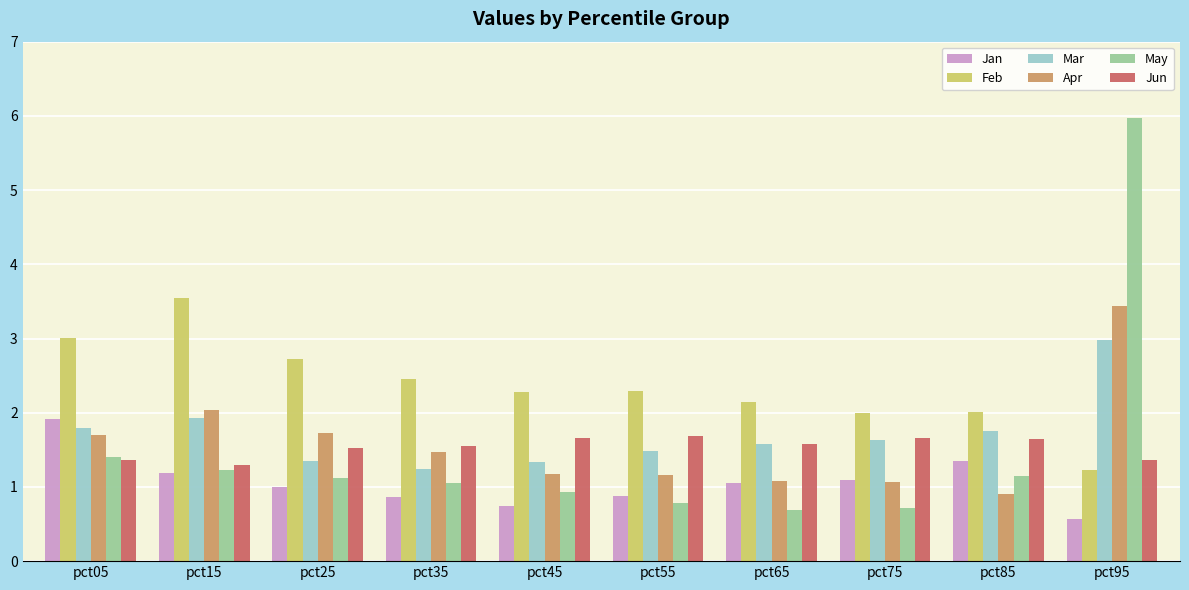

True or false: Jun has a value of 2.1 at pct35.

False